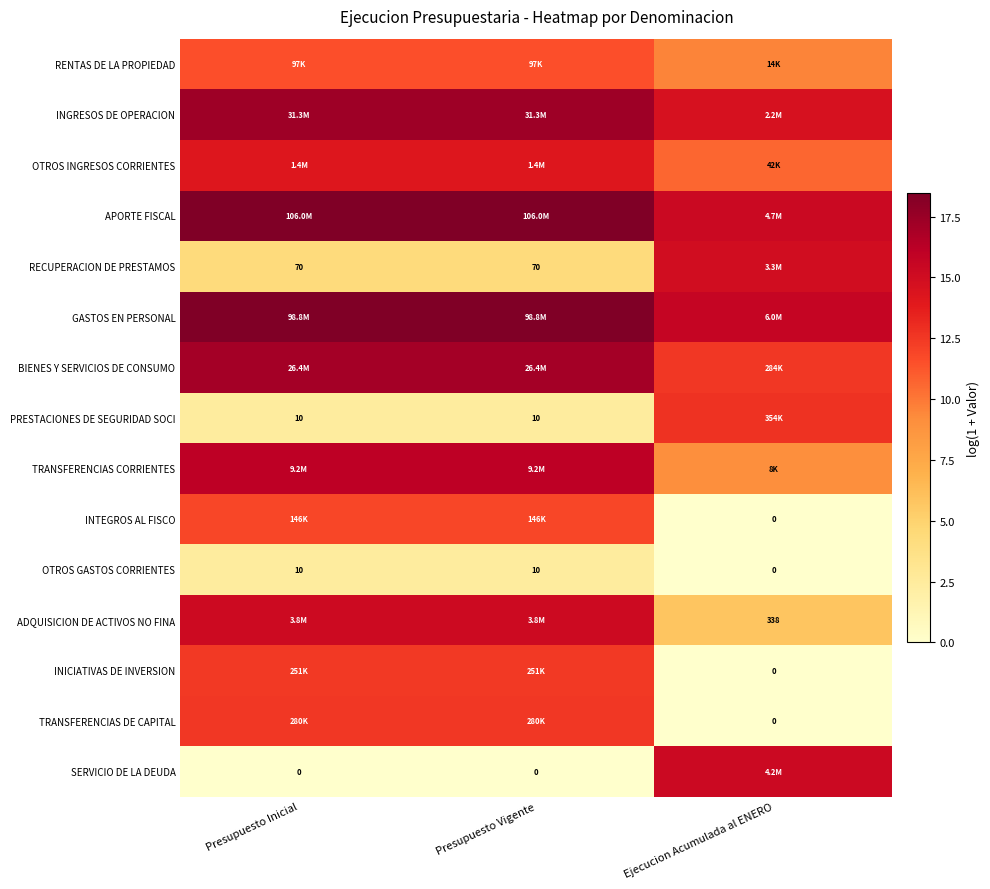

What value does the RENTAS DE LA PROPIEDAD series have at Presupuesto Vigente?

11.5